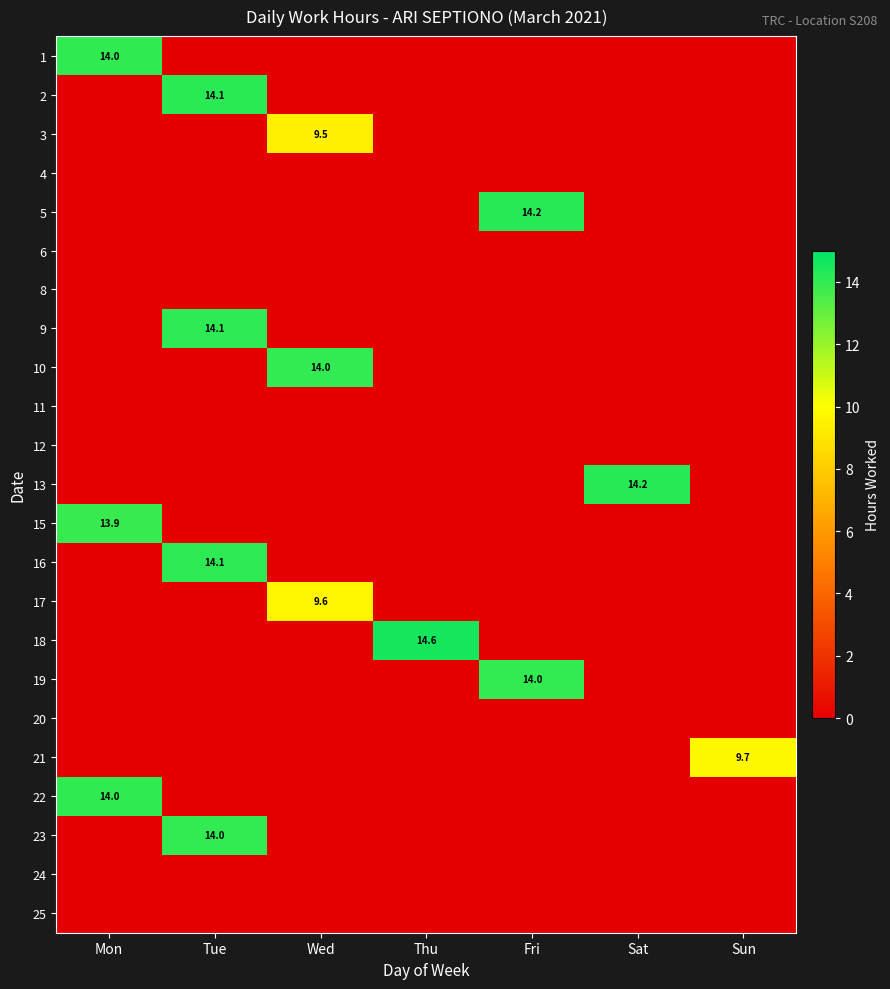

At which category is the sum across all series the highest?

Tue